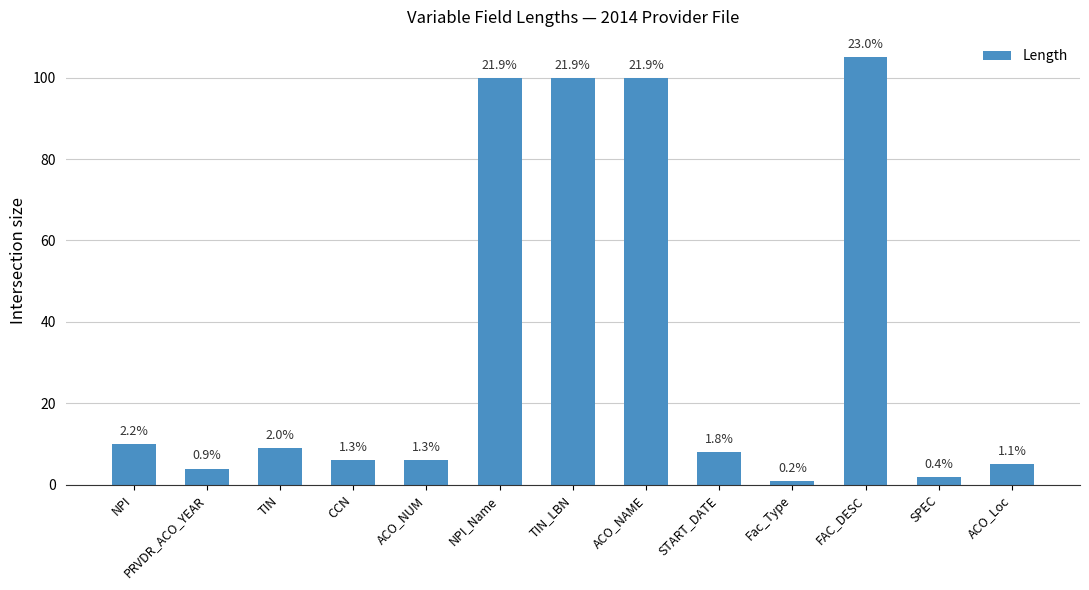

The value at Fac_Type is 0. True or false?

False